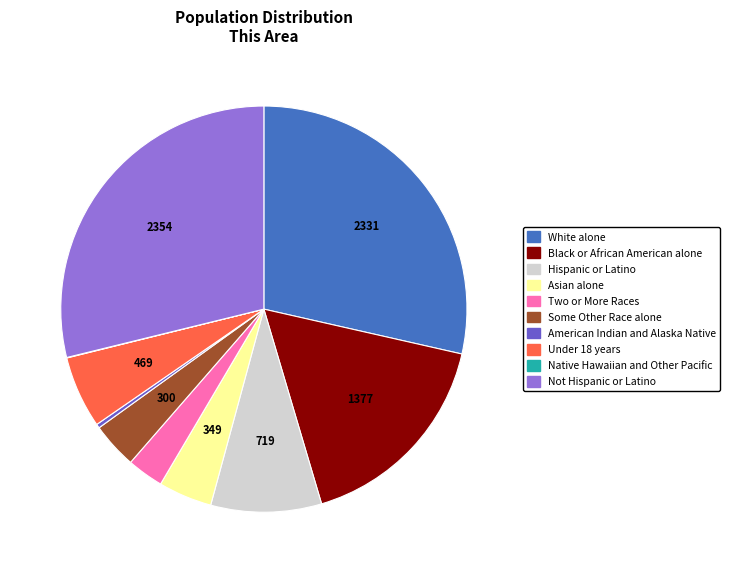

Does any single category account for the majority?

No